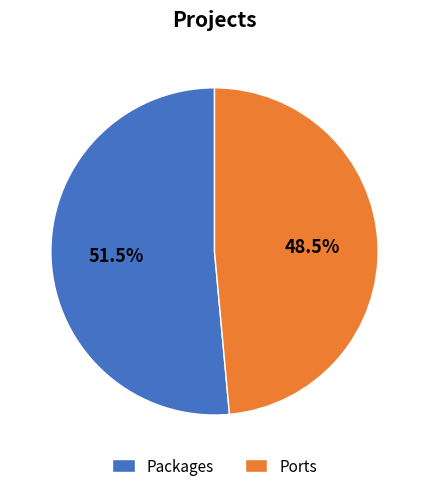

Do Packages and Ports together represent more than half of the pie?

Yes